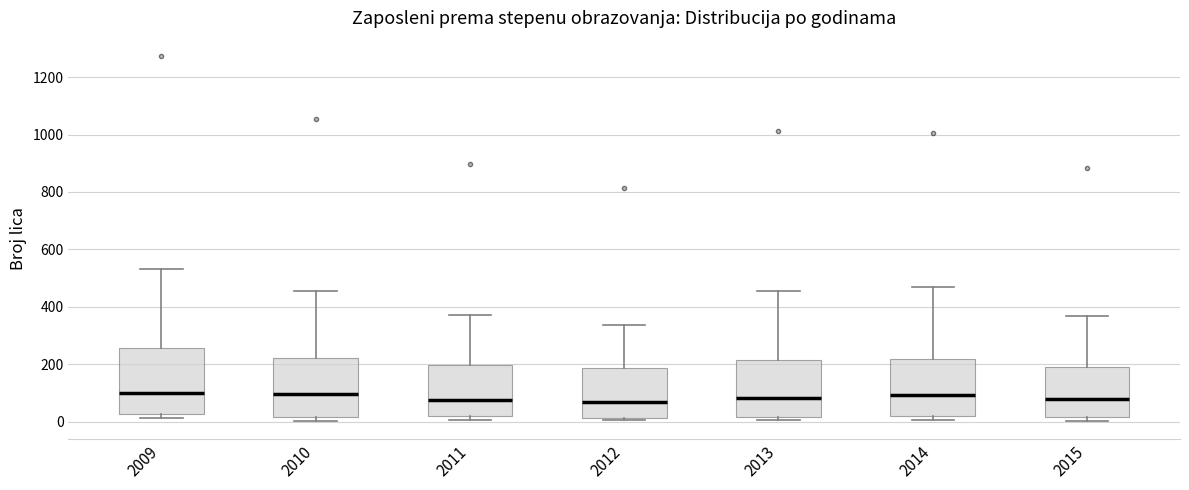

Reading left to right, read every box against the y-axis: the position of its median line, the range the box covers, and the ends of its whiskers. The values are not printed on the chart, so give them approximately, as read against the axis.

2009: median 100, box 20 to 260, whiskers 20 (just below the box's lower edge) to 540
2010: median 100, box 20 to 220, whiskers 0 to 460
2011: median 80, box 20 to 200, whiskers 0 to 380
2012: median 60, box 20 to 180, whiskers 0 to 340
2013: median 80, box 20 to 220, whiskers 0 to 460
2014: median 100, box 20 to 220, whiskers 0 to 460
2015: median 80, box 20 to 200, whiskers 0 to 360